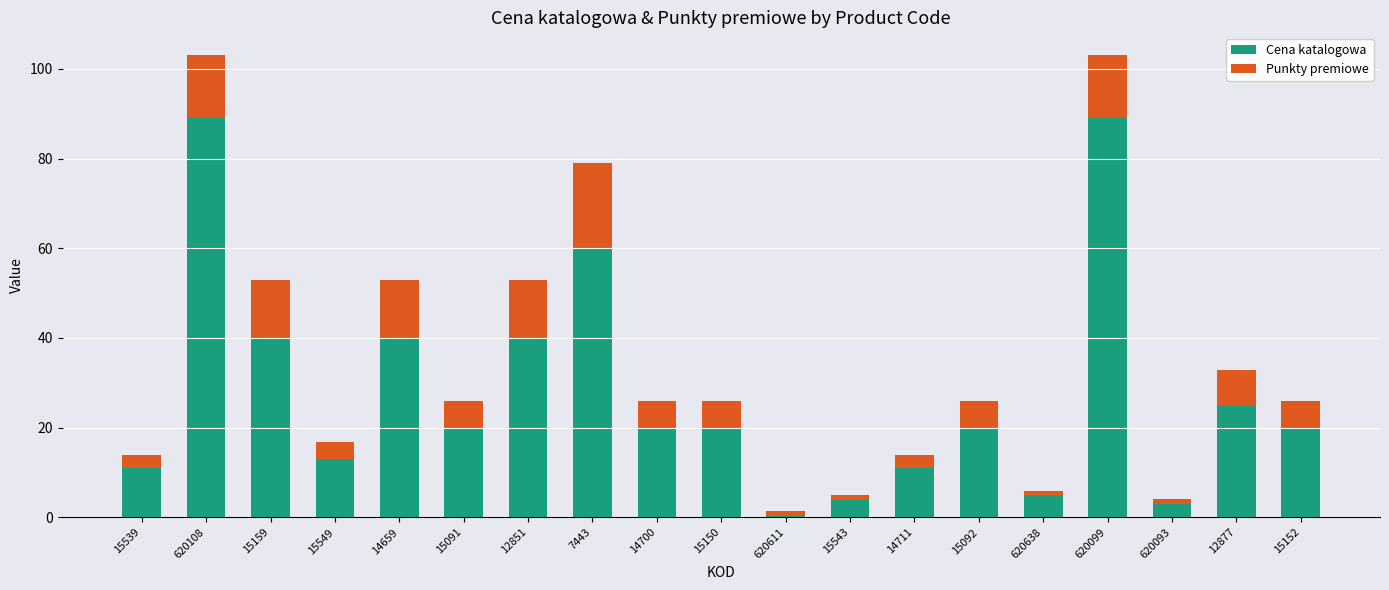

What is the difference between the maximum and minimum values in the Cena katalogowa series?

88.6